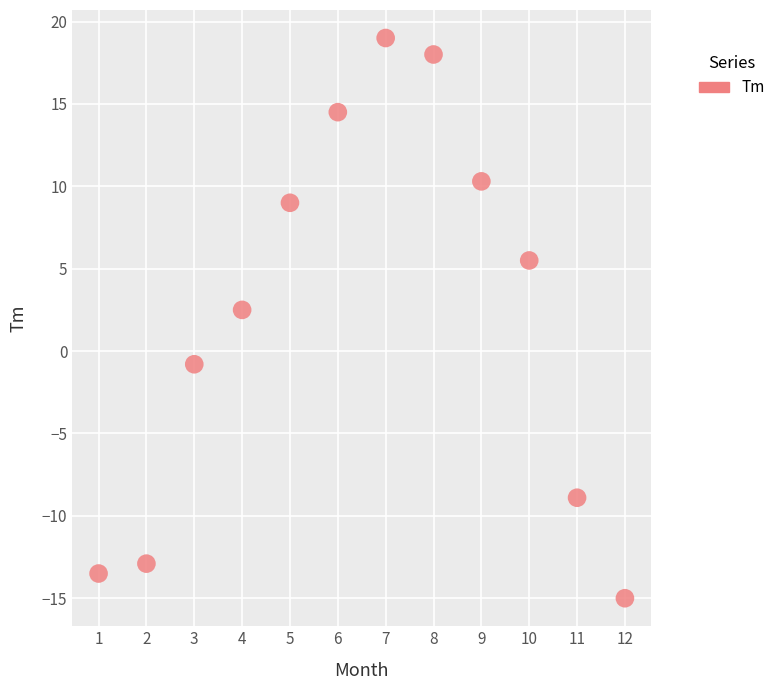

What is the range of Y values (max minus min)?

34.0